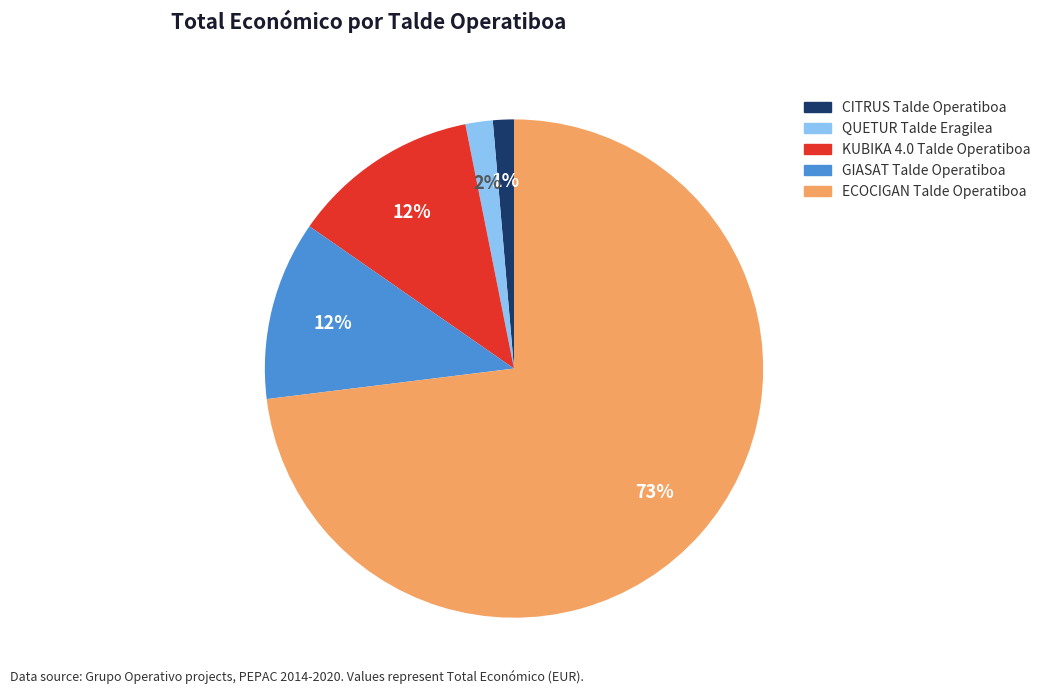

To the nearest percent, what portion does QUETUR Talde Eragilea represent?

2%